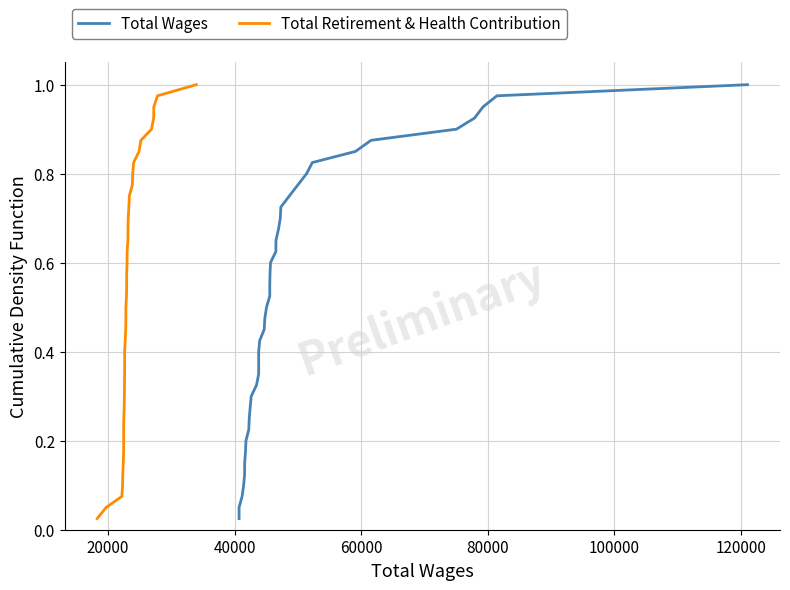

What are all the series names shown in the legend?

Total Wages, Total Retirement & Health Contribution